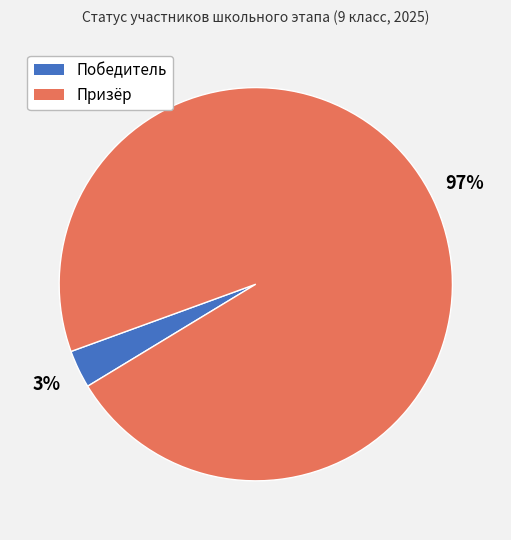

Combined, do Победитель and Призёр account for over 50%?

Yes